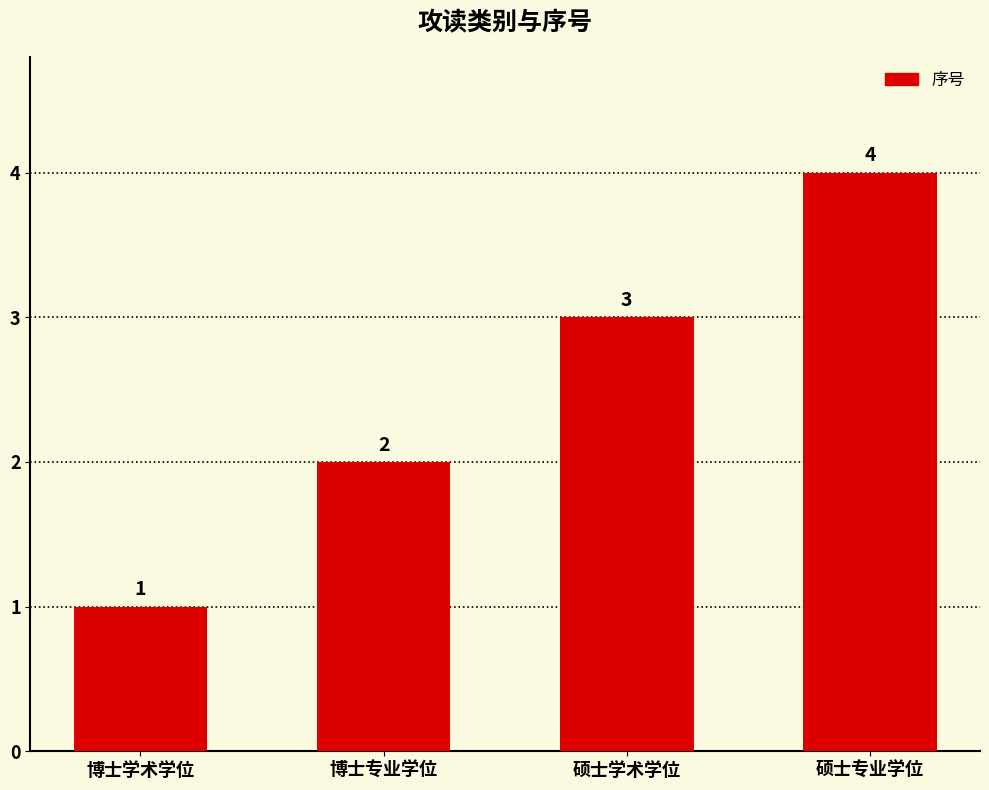

Rank the categories by value from highest to lowest.

硕士专业学位, 硕士学术学位, 博士专业学位, 博士学术学位